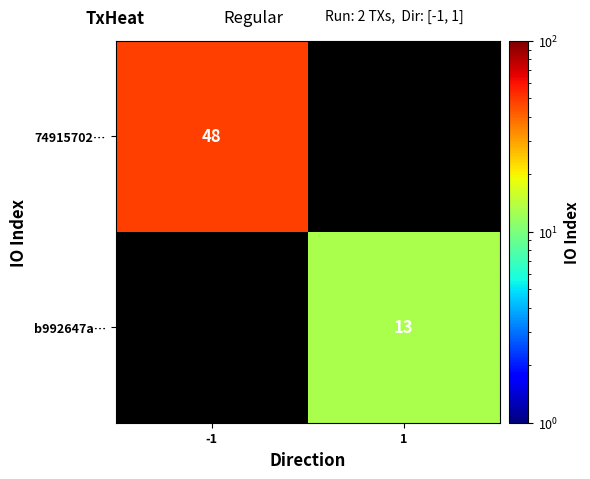

True or false: 74915702… has a value of 28 at -1.

False